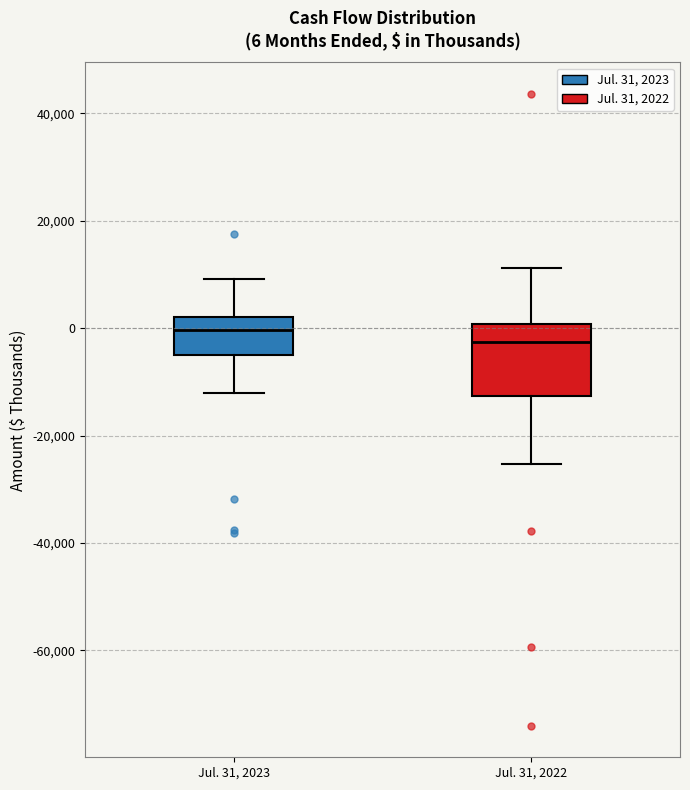

Comparing the boxes themselves (not the whiskers), which one is the tallest?

Jul. 31, 2022